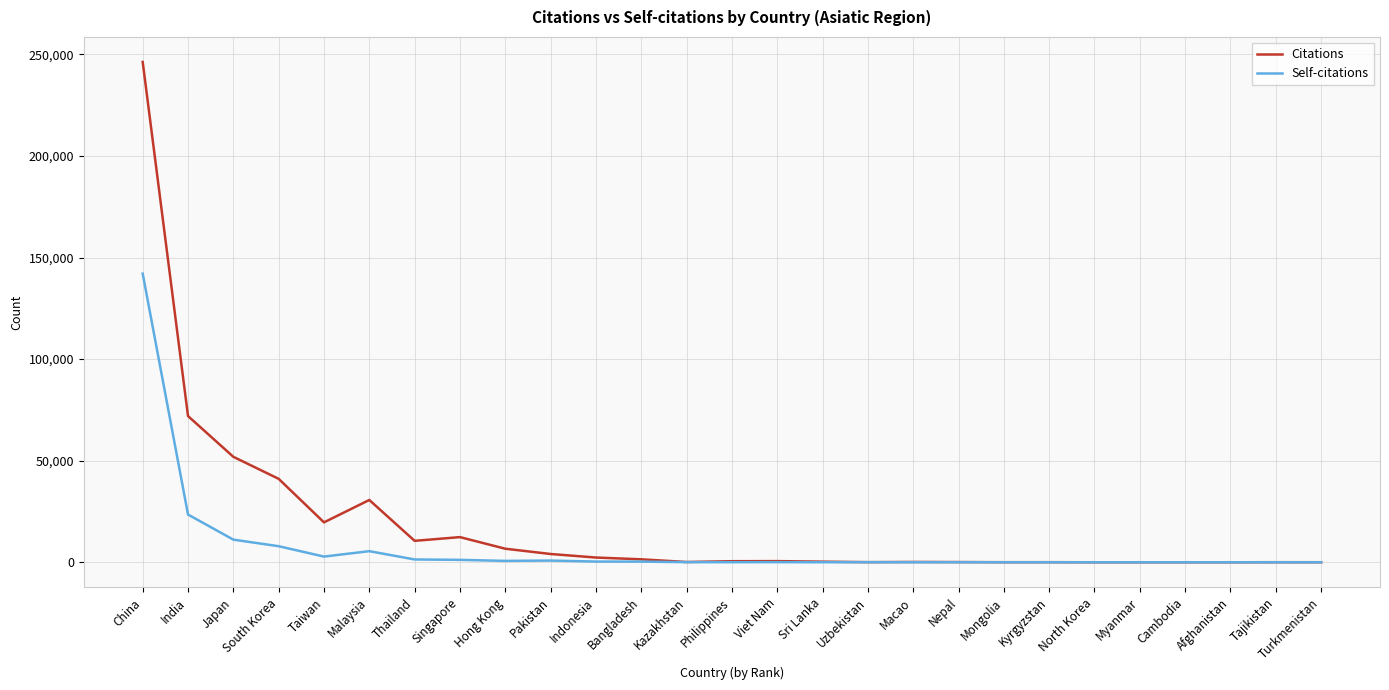

The Self-citations series shows 43155 at Tajikistan. True or false?

False